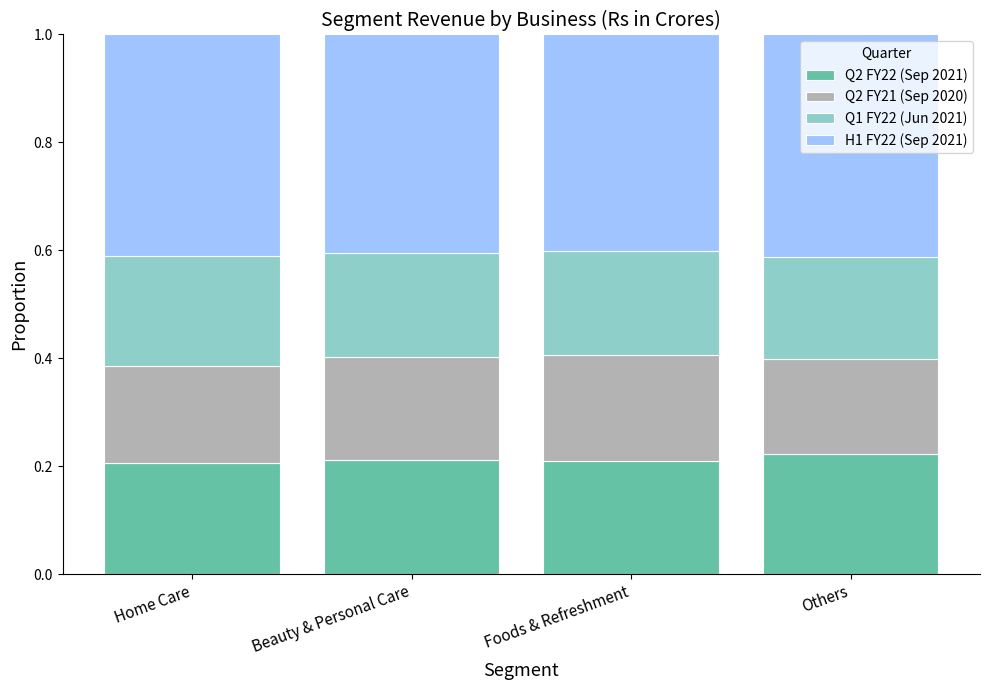

What are all the series names shown in the legend?

Q2 FY22 (Sep 2021), Q2 FY21 (Sep 2020), Q1 FY22 (Jun 2021), H1 FY22 (Sep 2021)